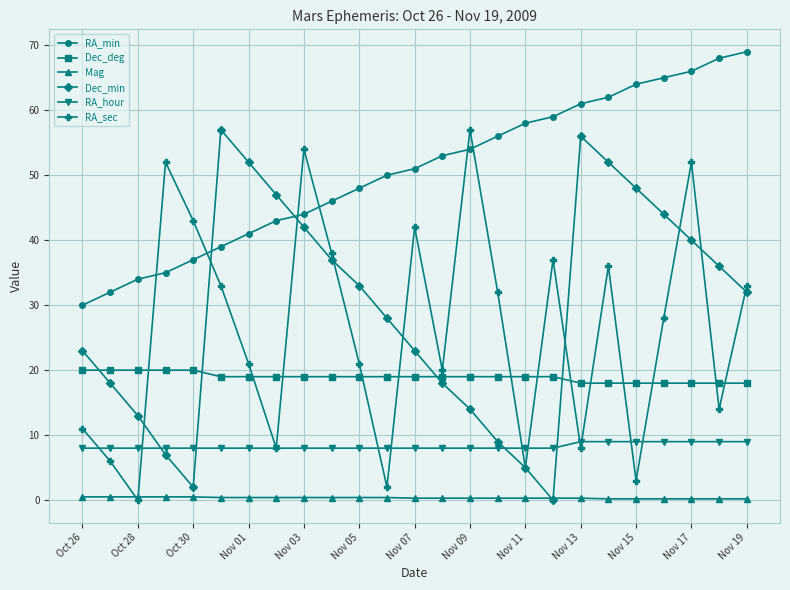

After their last crossing, which series has the higher values: RA_sec or Dec_deg?

RA_sec